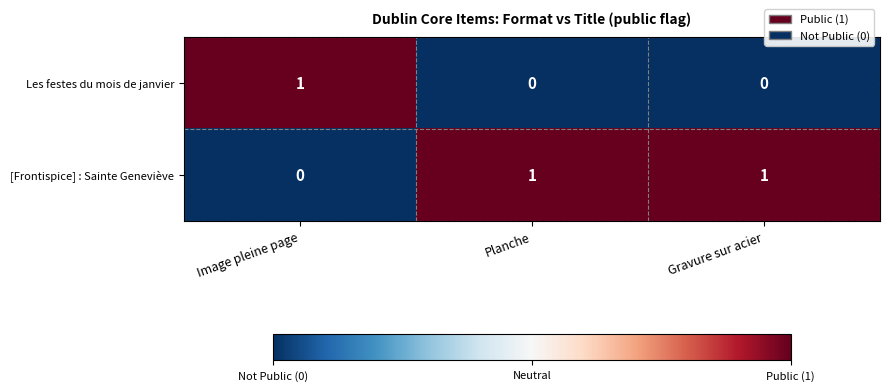

How many [Frontispice] : Sainte Geneviève values are between 0 and 1?

3